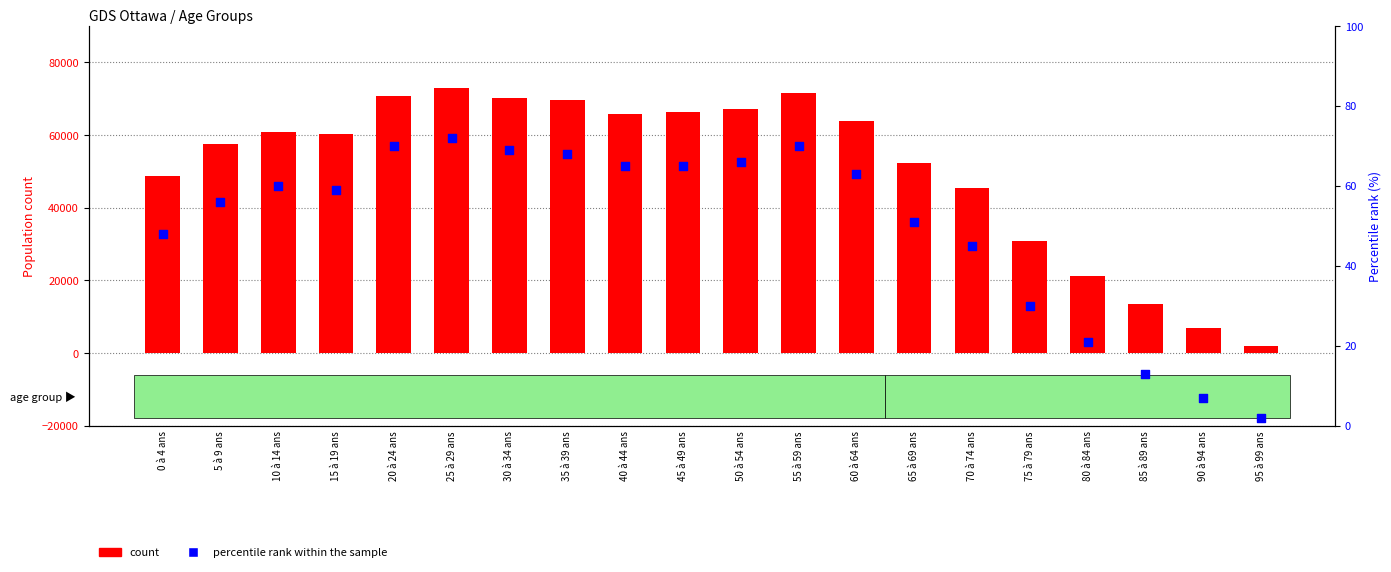

What are all the series names shown in the legend?

count, percentile rank within the sample